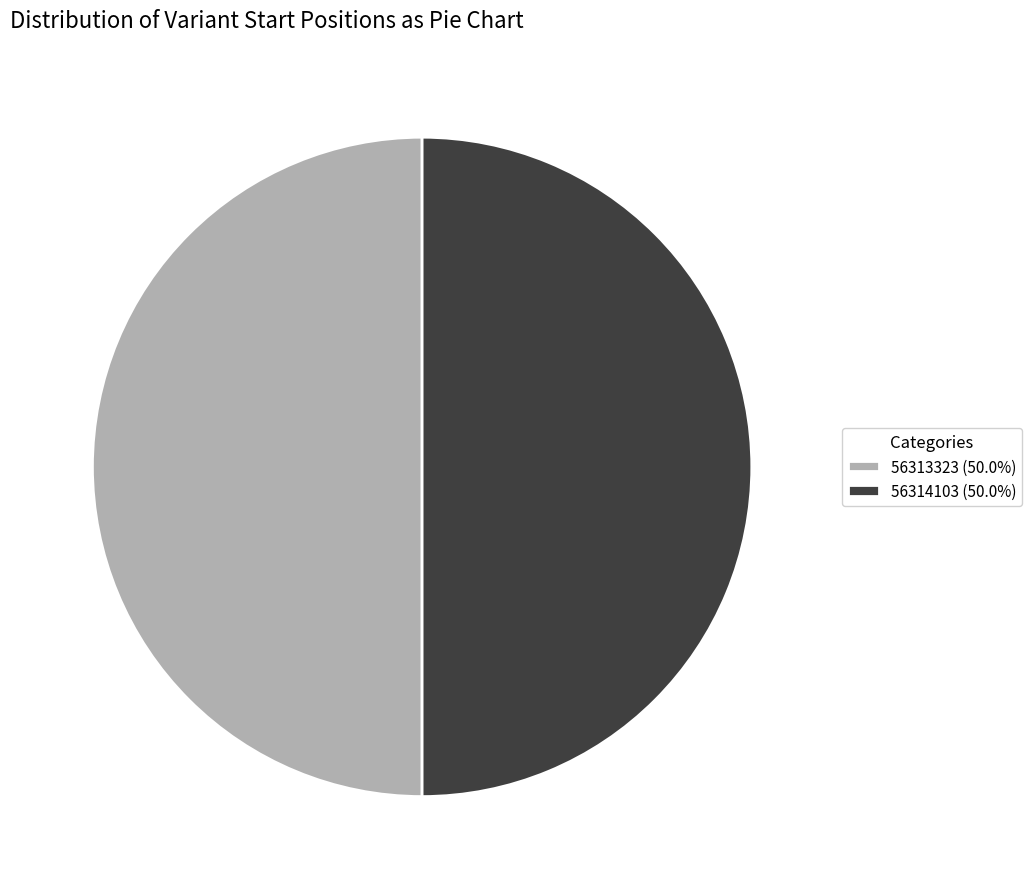

Count the number of slices in the pie.

2